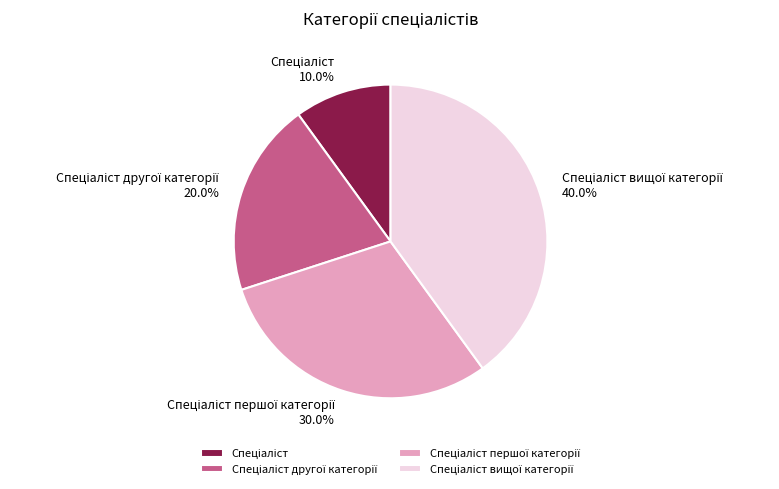

Is there a majority slice in this chart?

No